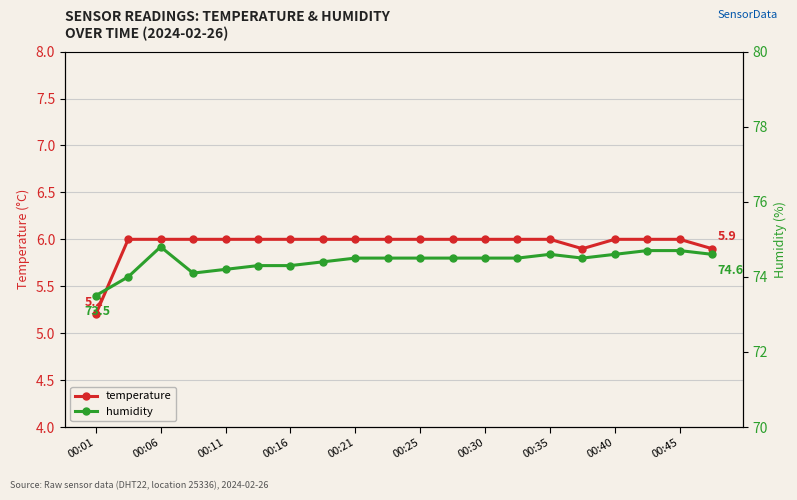

What is the difference between the maximum and second lowest values in the humidity series?

0.8